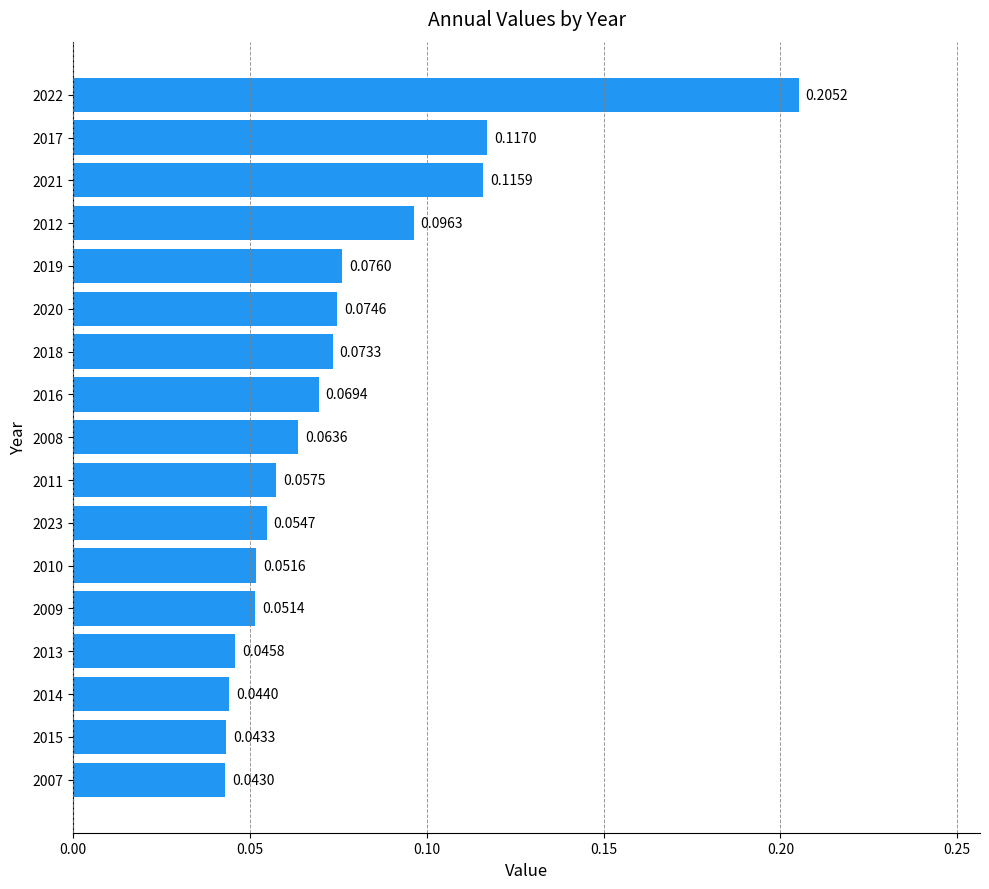

What is the sum of the values at 2012 and 2022?

0.3